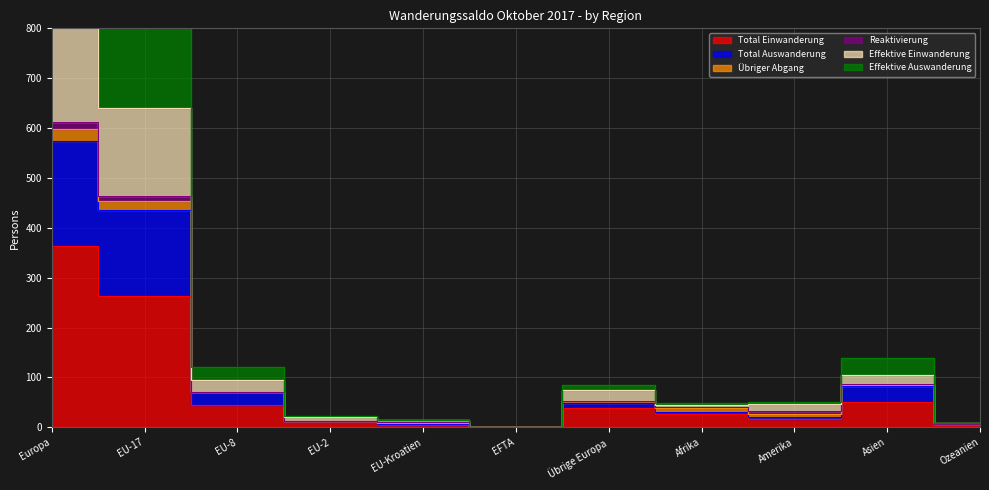

Which category has the highest value in the Effektive Einwanderung series?

Europa